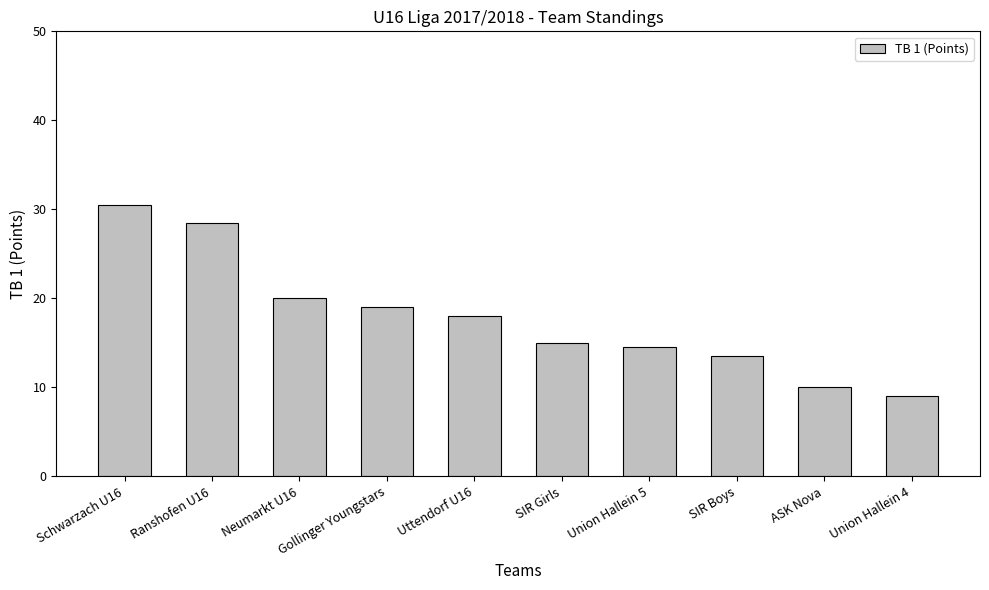

Which has a higher value, Neumarkt U16 or Union Hallein 4?

Neumarkt U16